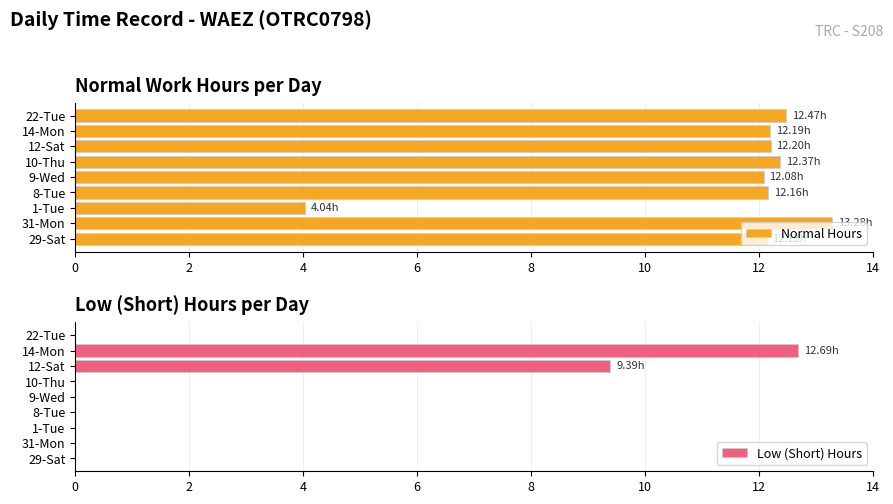

What is the average value of the Normal Hours series?

11.4